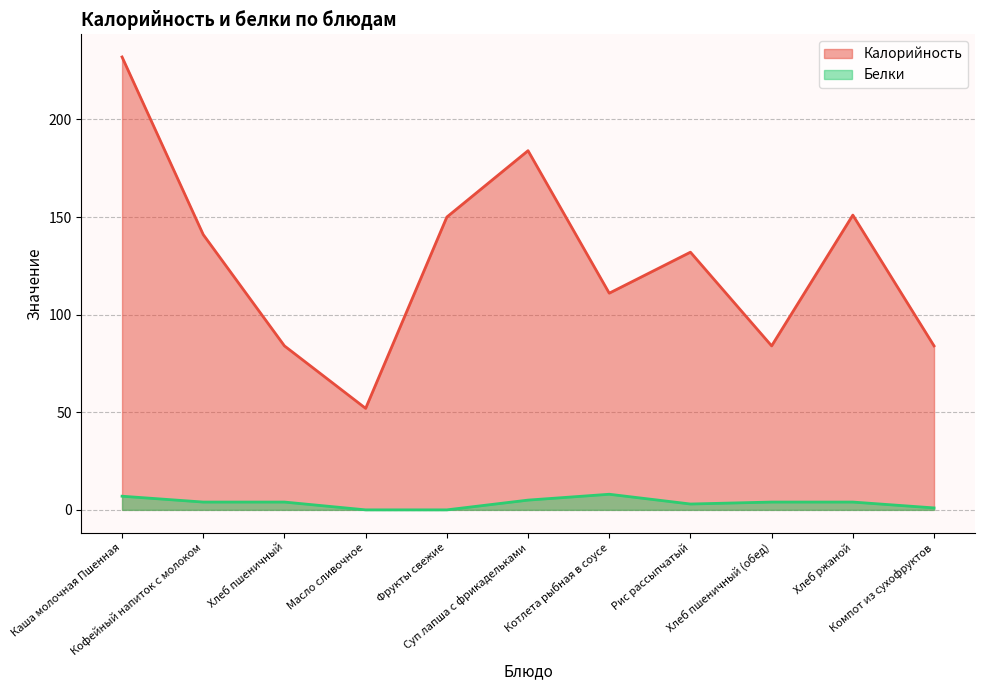

True or false: Белки and Калорийность intersect in this chart.

False